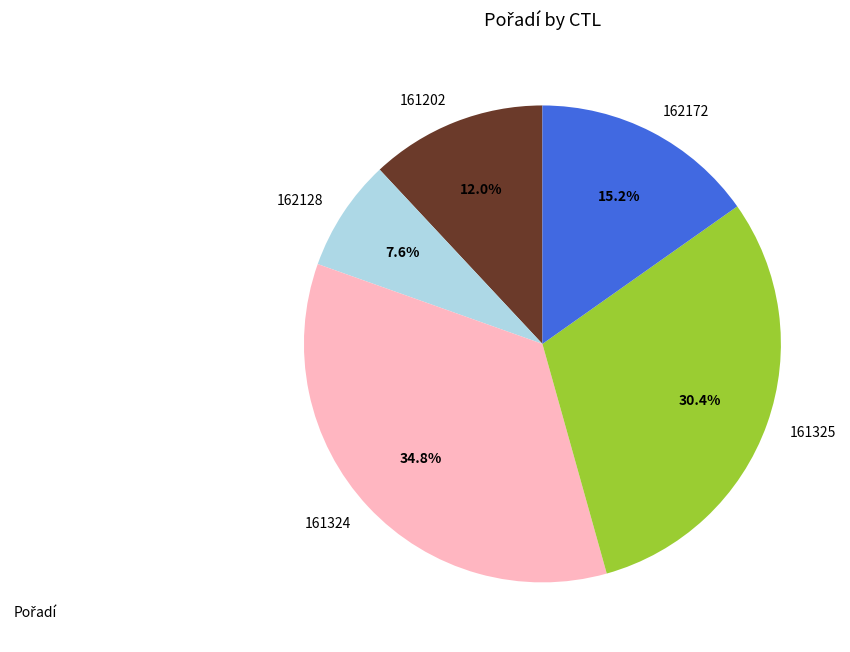

To the nearest percent, what portion does 162172 represent?

15%